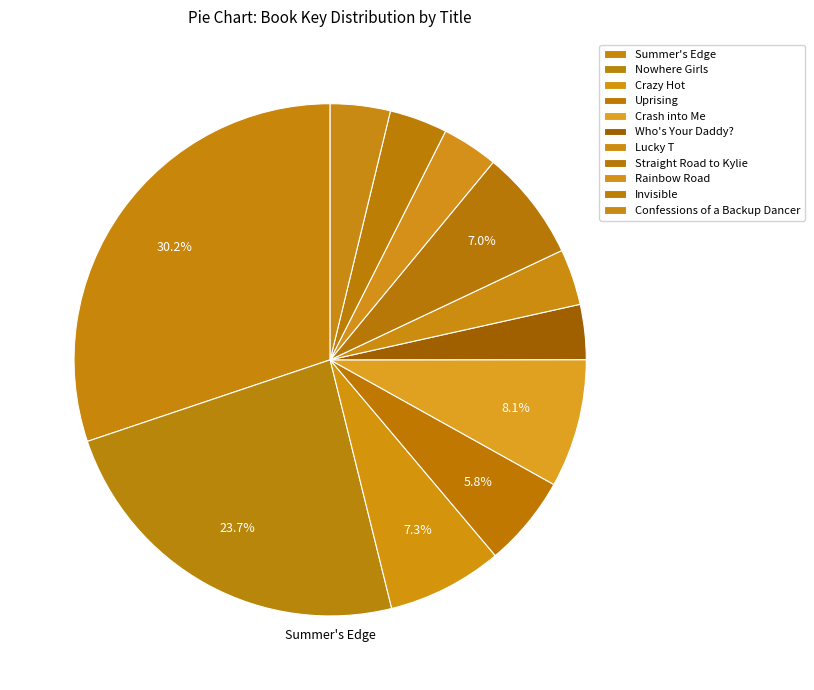

To the nearest percent, what is the combined percentage of Crash into Me and Nowhere Girls?

32%